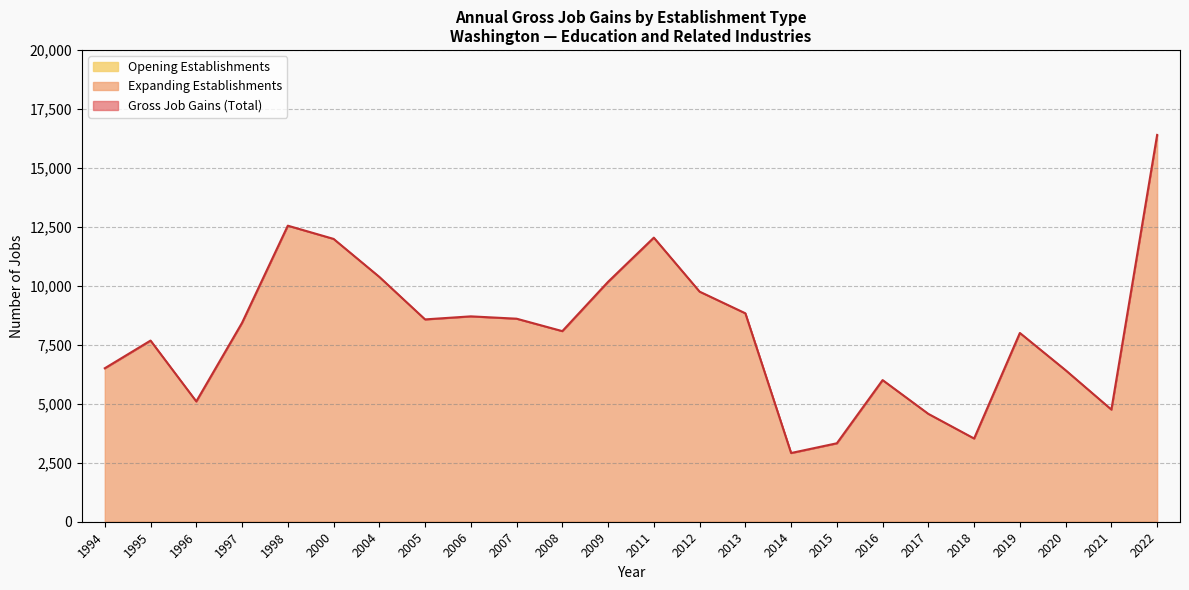

Which series has the largest range (max minus min)?

Gross Job Gains (Total)